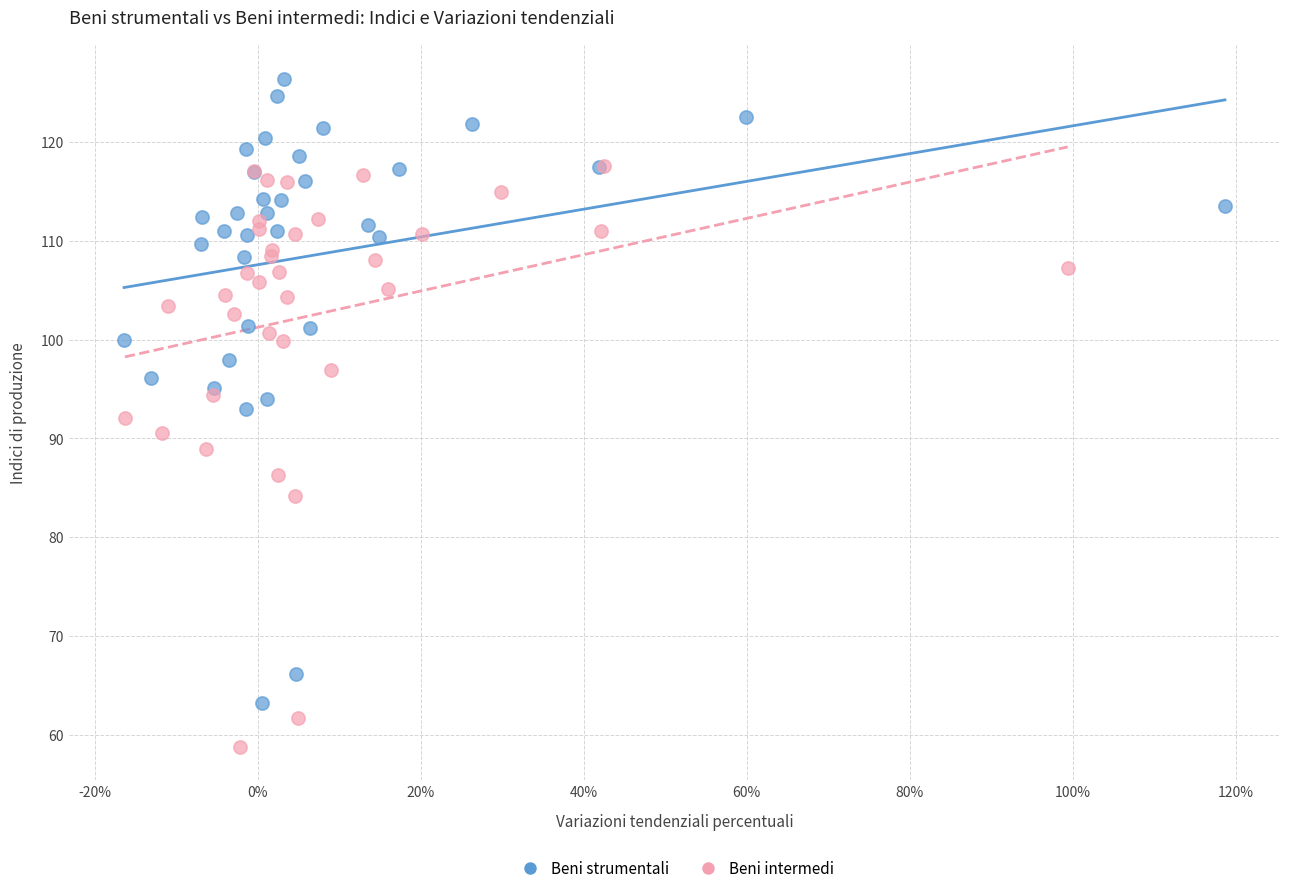

Which series has the largest Y range (max minus min)?

Beni strumentali